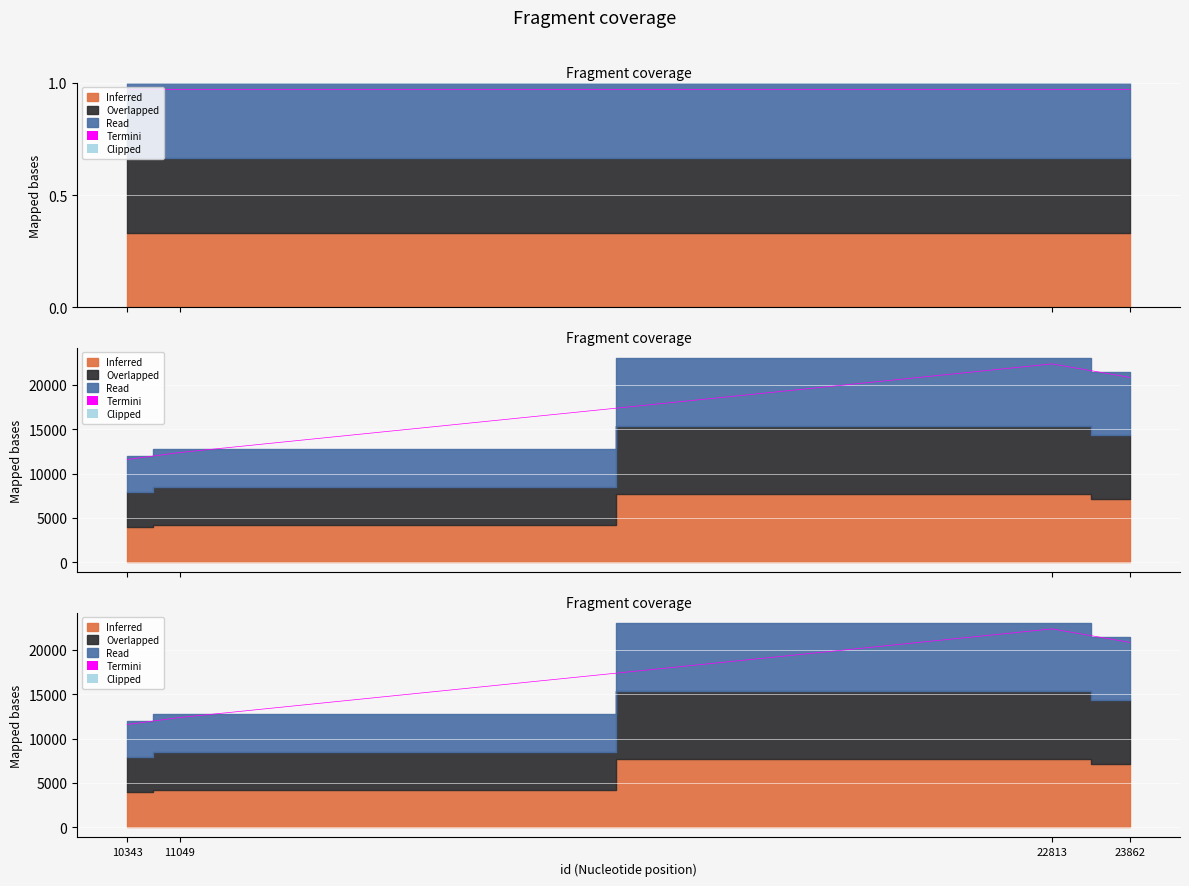

Does the chart display data point markers on the line(s)?

No